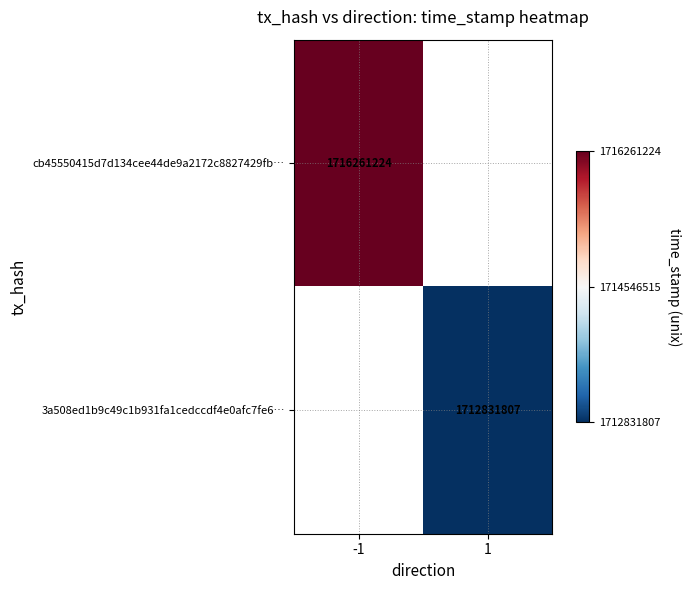

What is the greatest value displayed?

1716261224.0